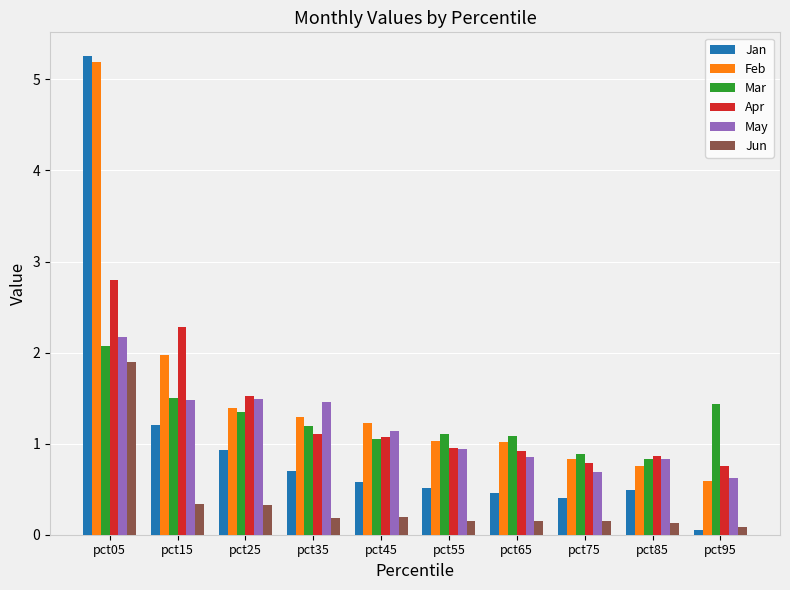

Where does the May series first go above 1?

pct05